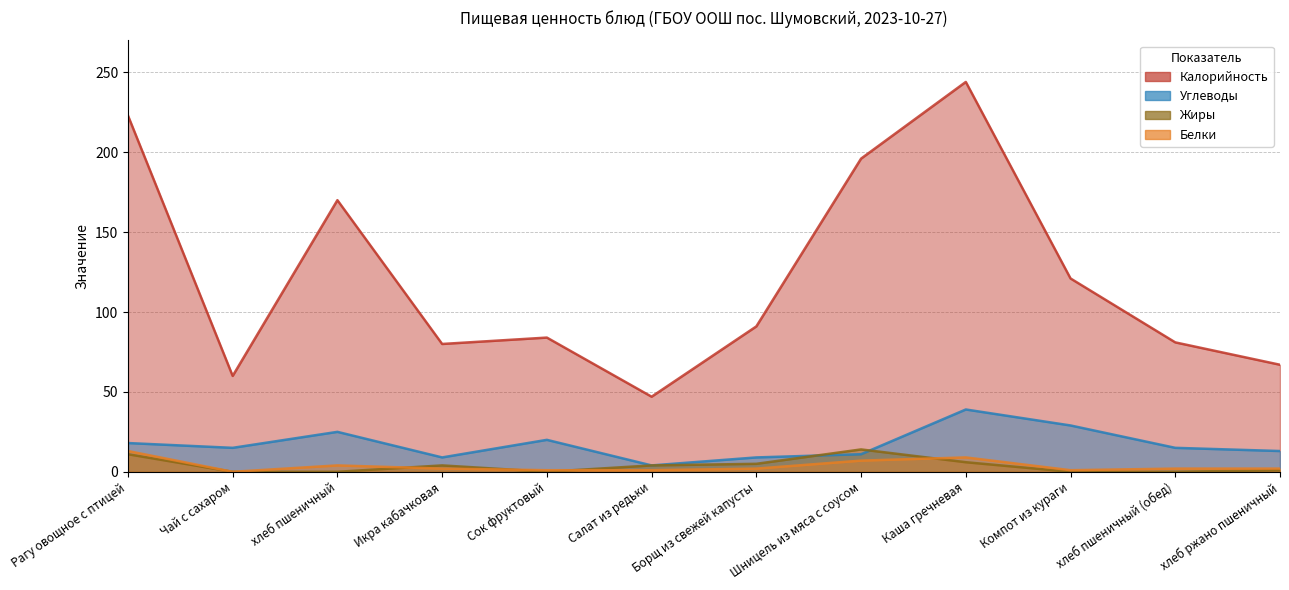

How many distinct data groups are displayed?

4